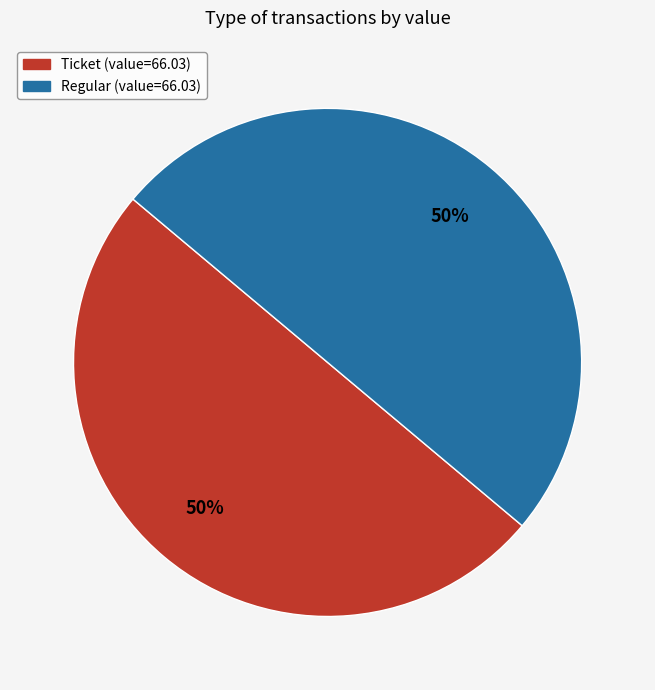

To the nearest percent, what is the average slice percentage?

50%